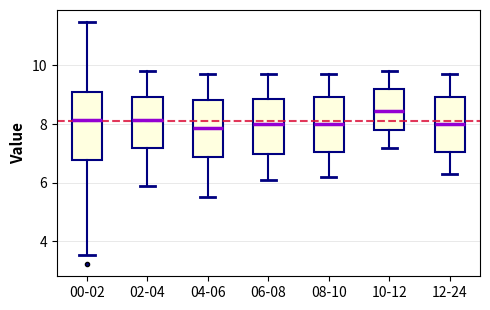

Reading left to right, transcribe this box plot: for each box, give where its median line is, the range the box spans, and where its two whiskers end, as read against the y-axis. The values are not printed on the chart, so give them approximately, as read against the axis.

00-02: median 8.2, box 6.8 to 9.0, whiskers 3.6 to 11.4
02-04: median 8.2, box 7.2 to 9.0, whiskers 6.0 to 9.8
04-06: median 7.8, box 6.8 to 8.8, whiskers 5.6 to 9.8
06-08: median 8.0, box 7.0 to 8.8, whiskers 6.2 to 9.8
08-10: median 8.0, box 7.0 to 9.0, whiskers 6.2 to 9.8
10-12: median 8.4, box 7.8 to 9.2, whiskers 7.2 to 9.8
12-24: median 8.0, box 7.0 to 9.0, whiskers 6.4 to 9.8